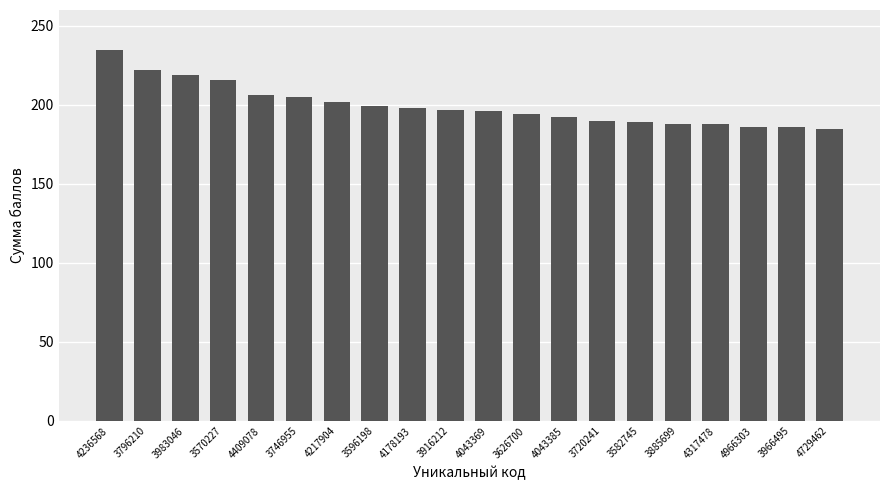

True or false: the data shows 219 at 3983046.

True